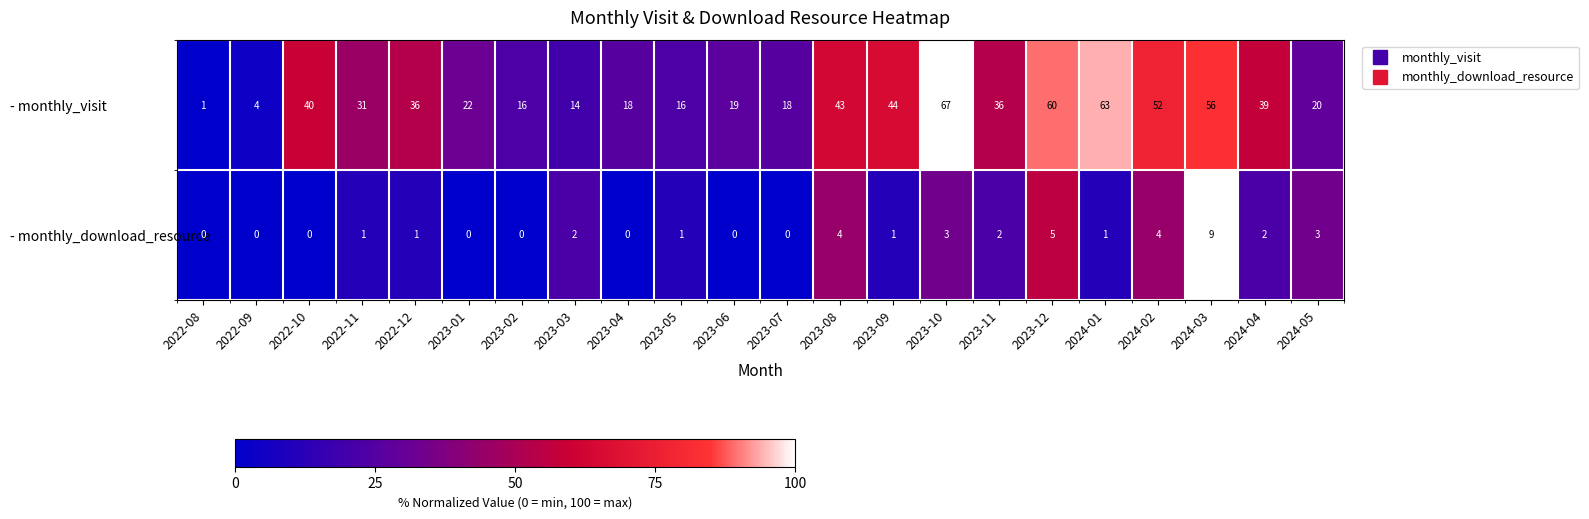

How many data points in - monthly_visit are less than 36?

11